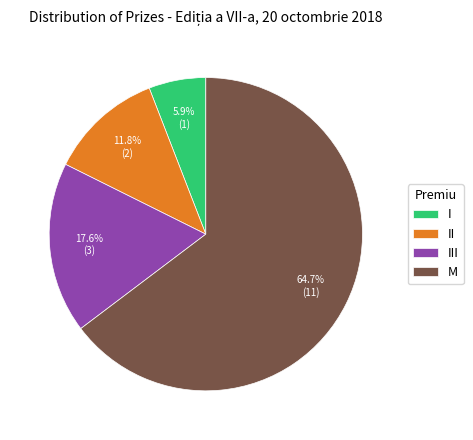

Is it true that M is 65% of the pie?

True